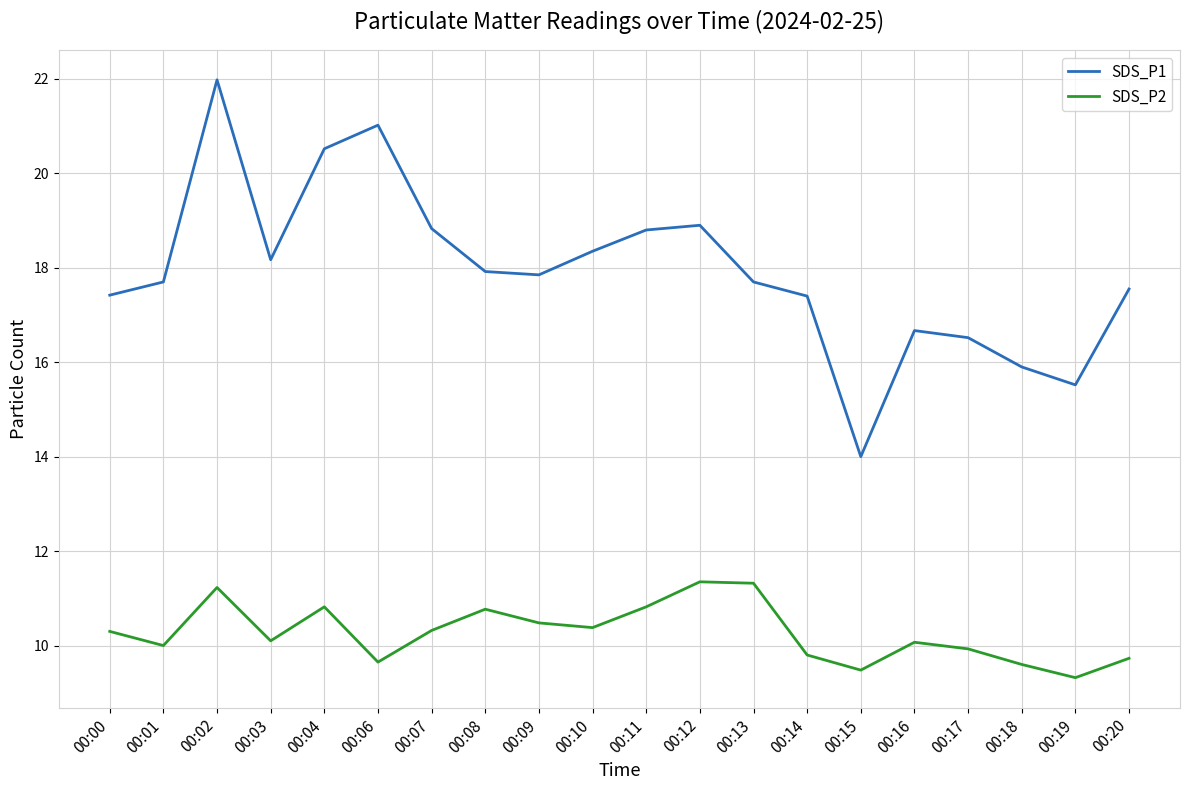

True or false: SDS_P1 has a value of 16.7 at 00:16.

True